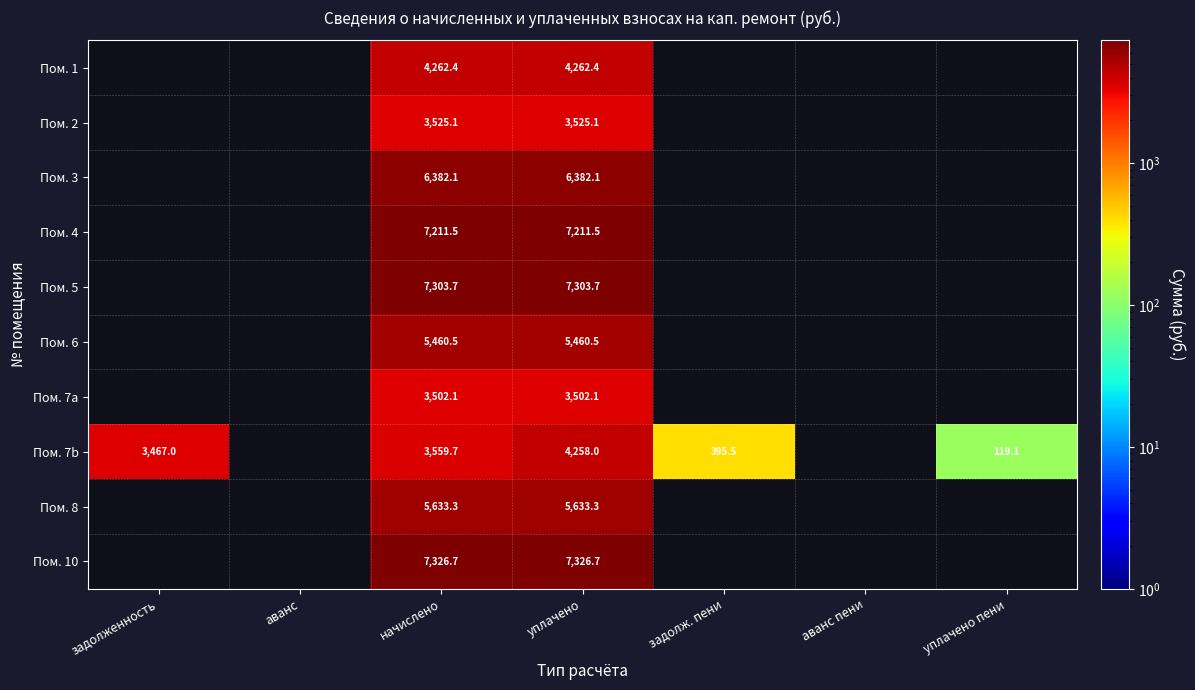

Is it true that Пом. 7b equals 2180.9 at задолженность?

False